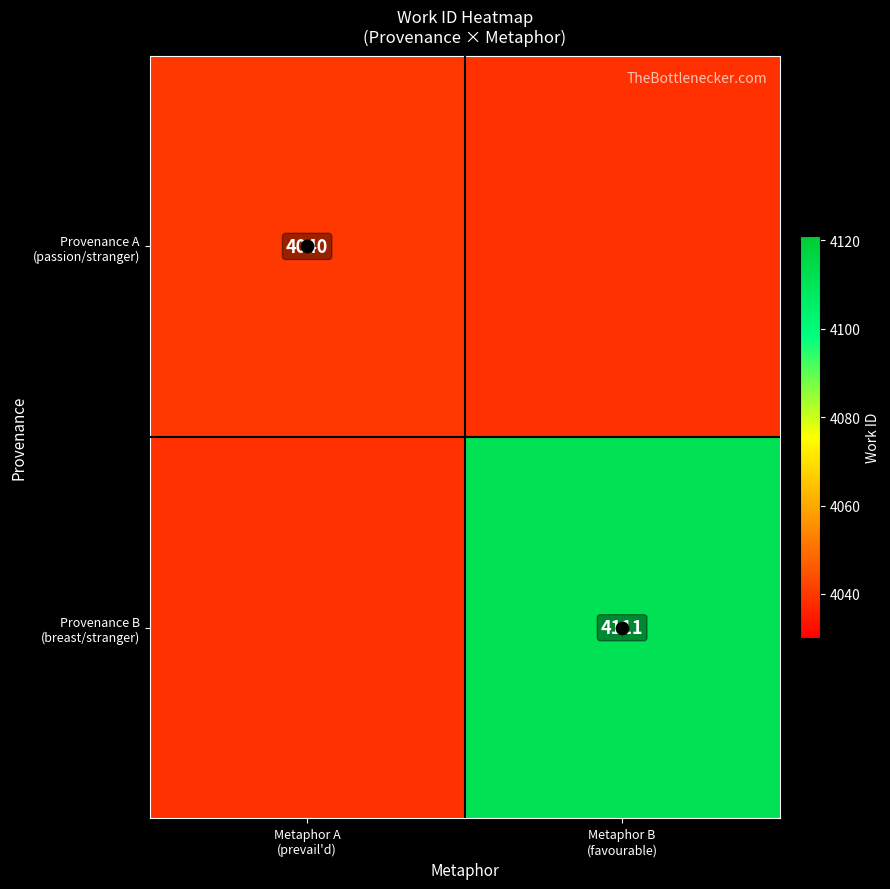

At which category is the sum across all series the highest?

Metaphor B
(favourable)